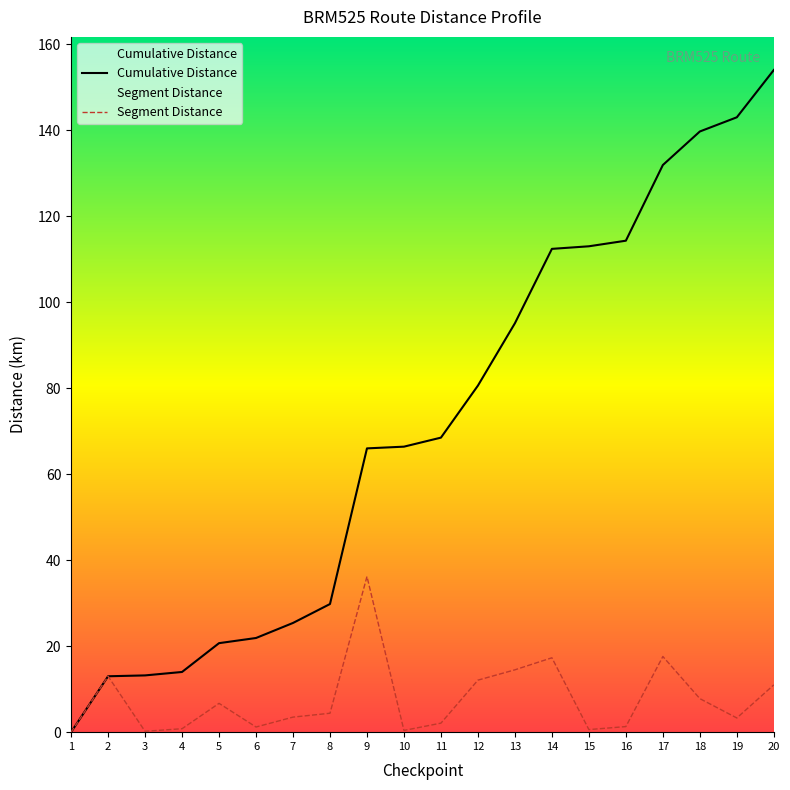

True or false: Segment Distance and Cumulative Distance cross at least once.

False